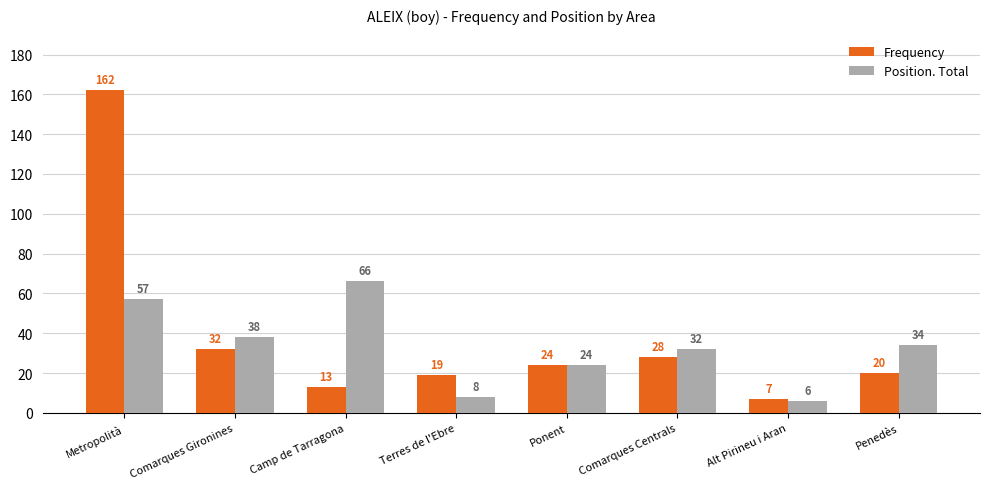

What is the sum of all Position. Total values?

265